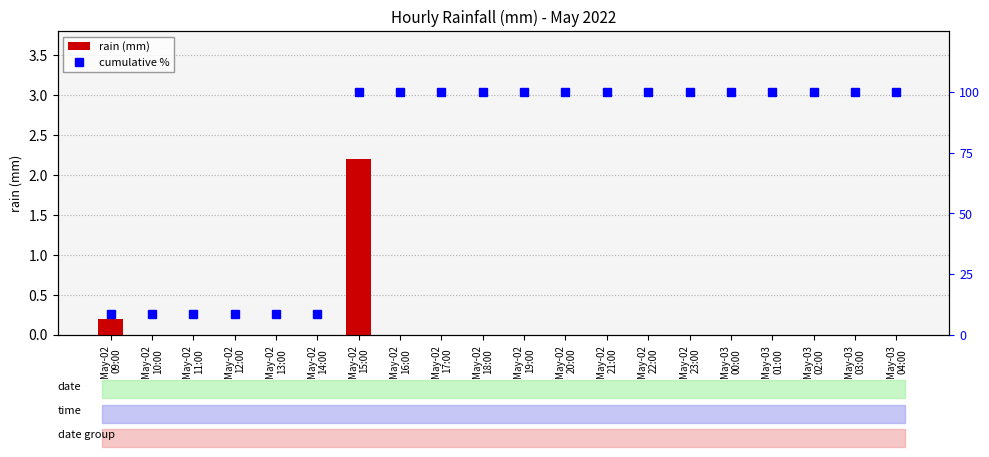

How many distinct data groups are displayed?

2